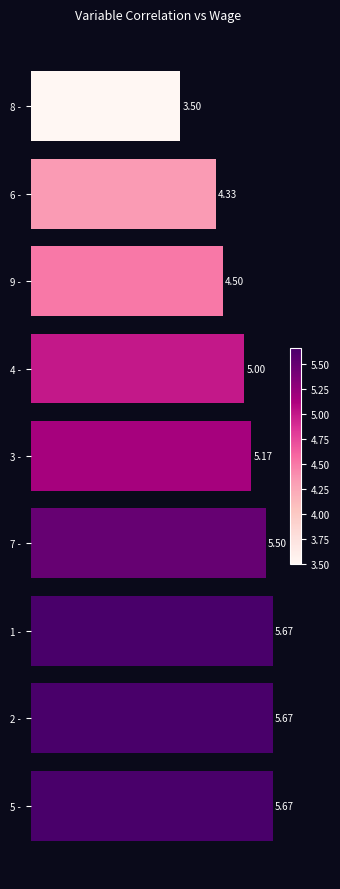

What is the difference between the maximum and minimum values?

2.2